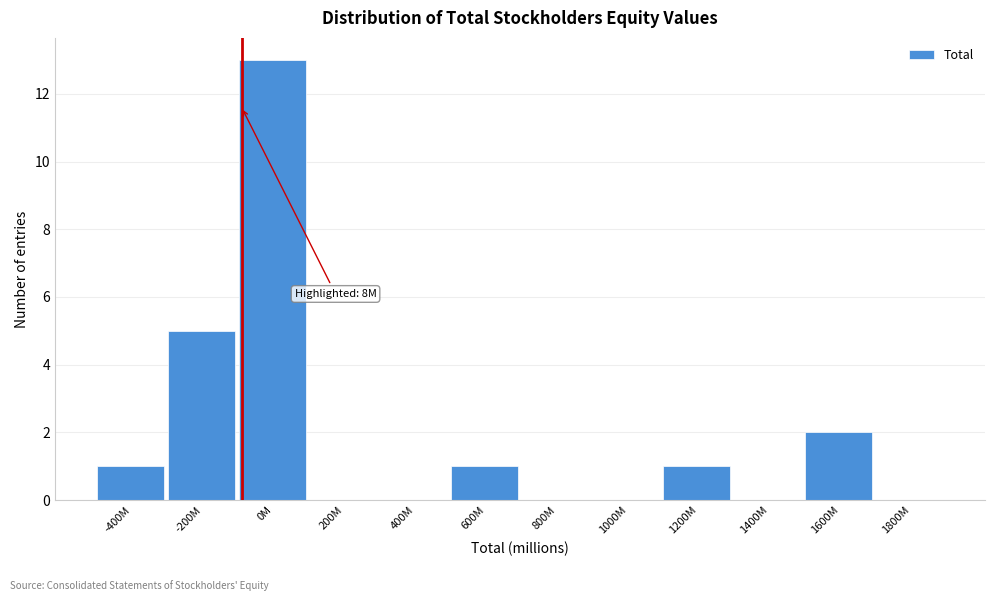

Reading left to right, extract all data points from this chart.

-400M=1	-200M=5	0M=13	200M=0	400M=0	600M=1	800M=0	1000M=0	1200M=1	1400M=0	1600M=2	1800M=0